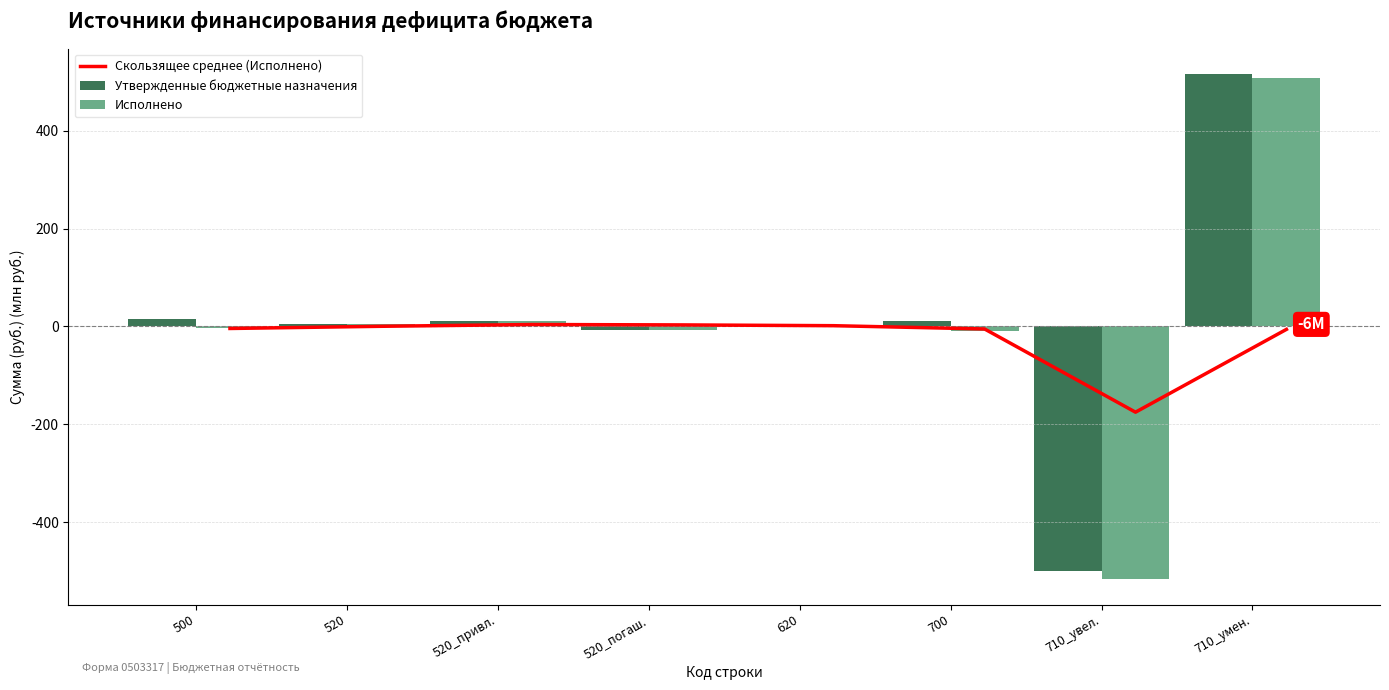

What are all the series names shown in the legend?

Скользящее среднее (Исполнено), Утвержденные бюджетные назначения, Исполнено